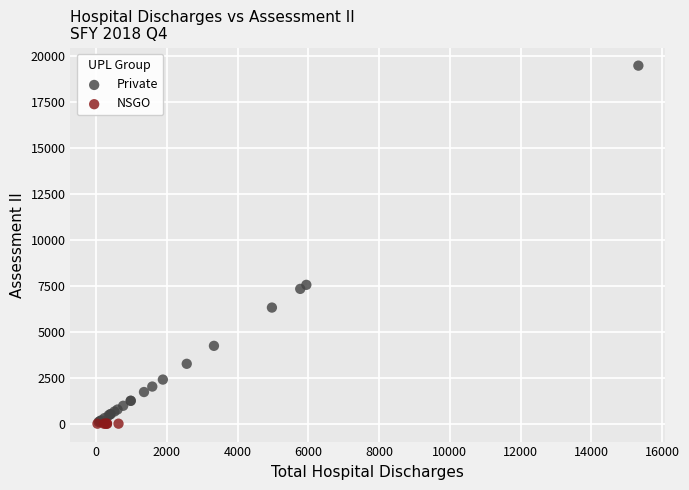

Which series contains the highest Y value?

Private